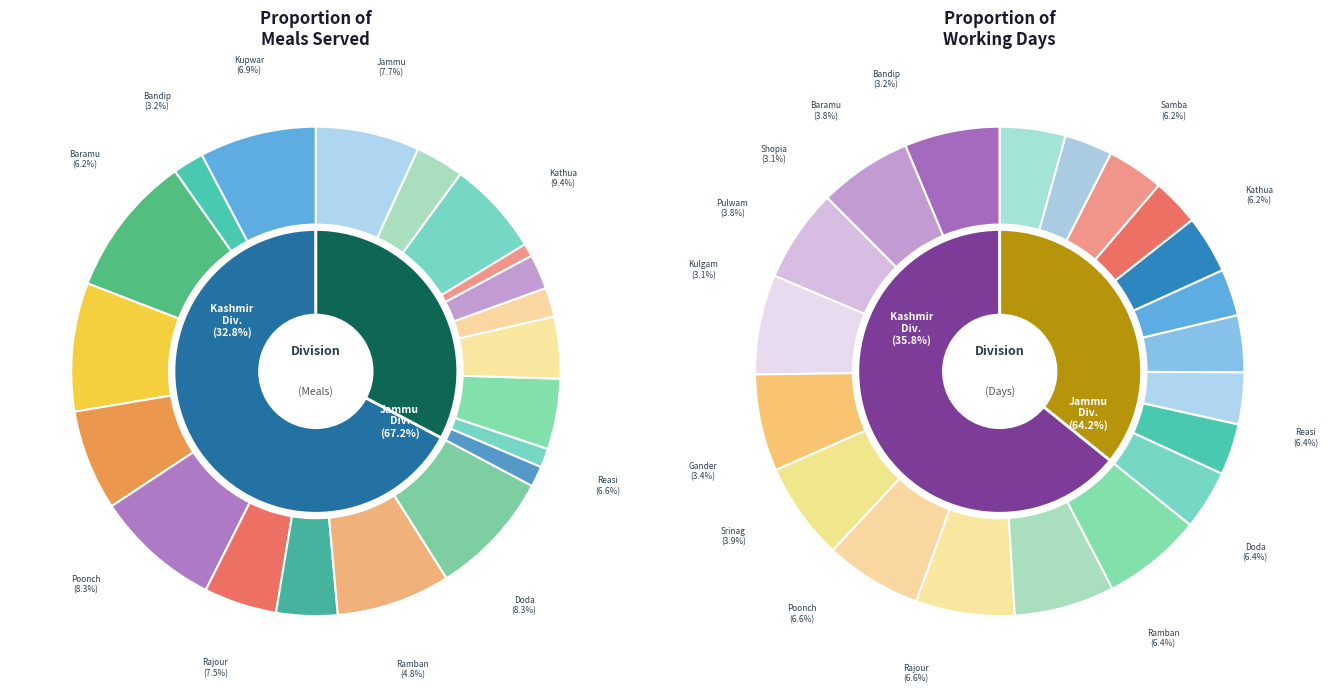

Count the number of slices in the pie.

20